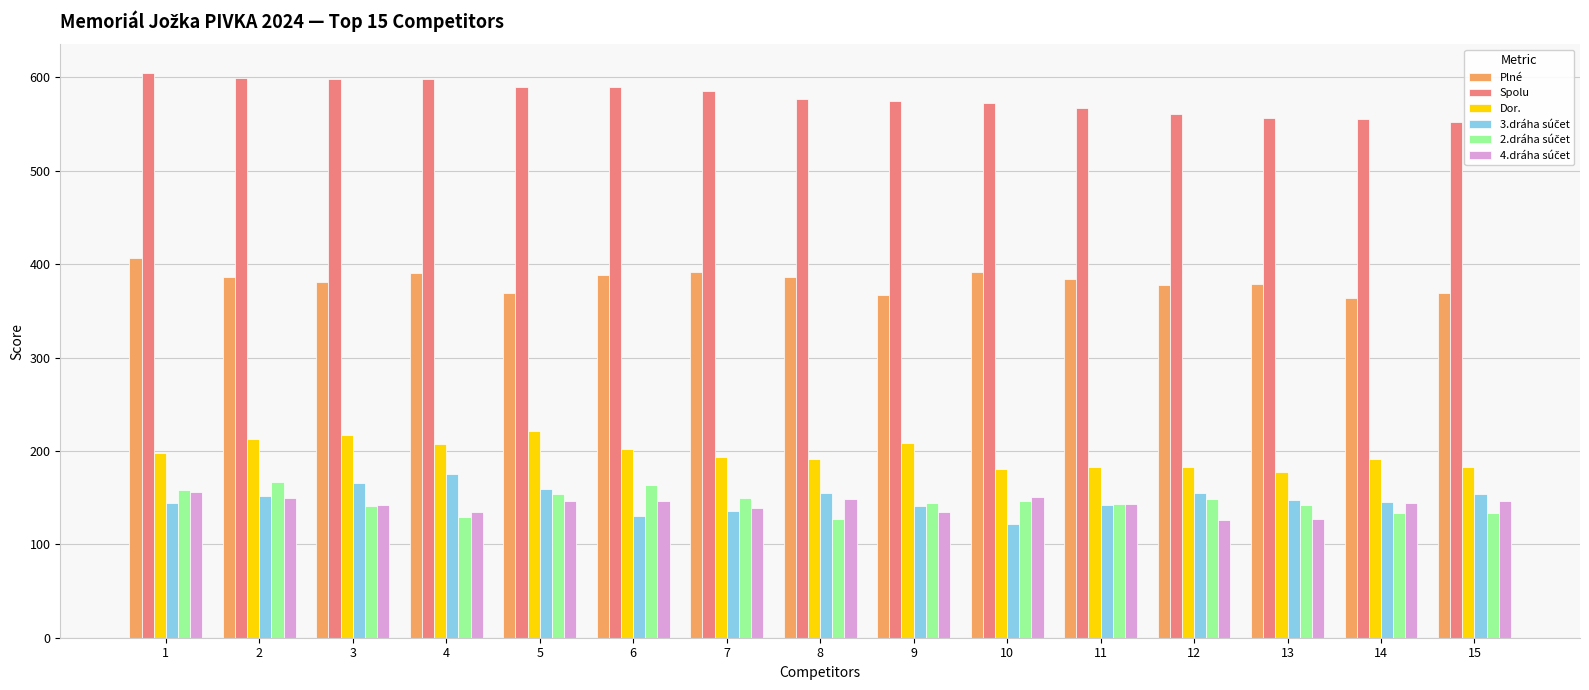

At which category does the chart reach its peak across all series?

1